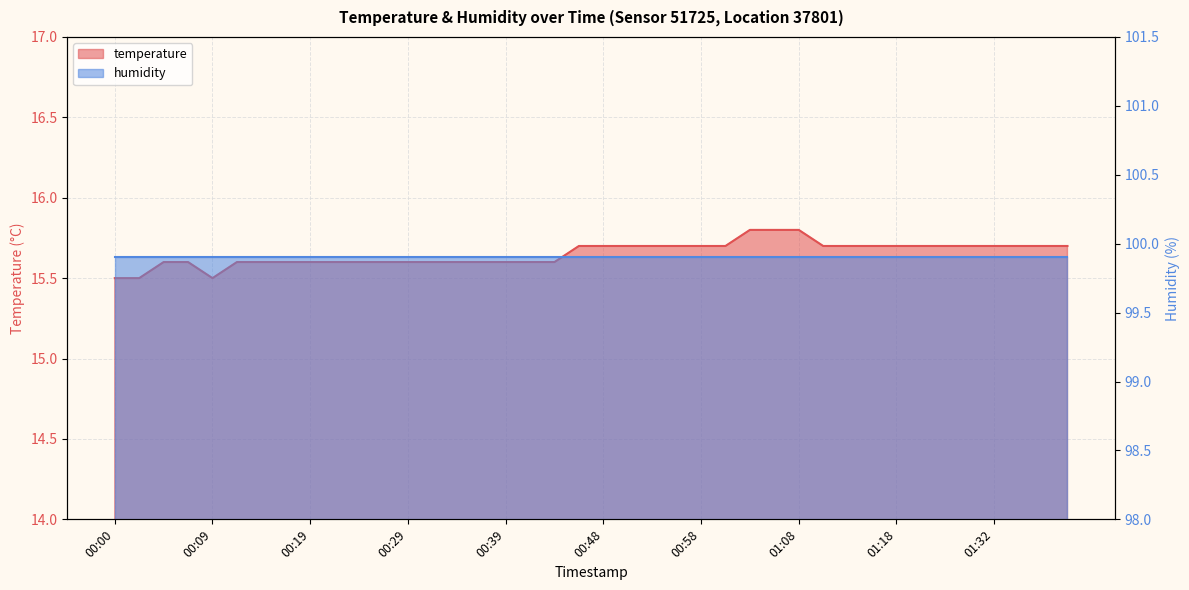

What is the average value?

15.7